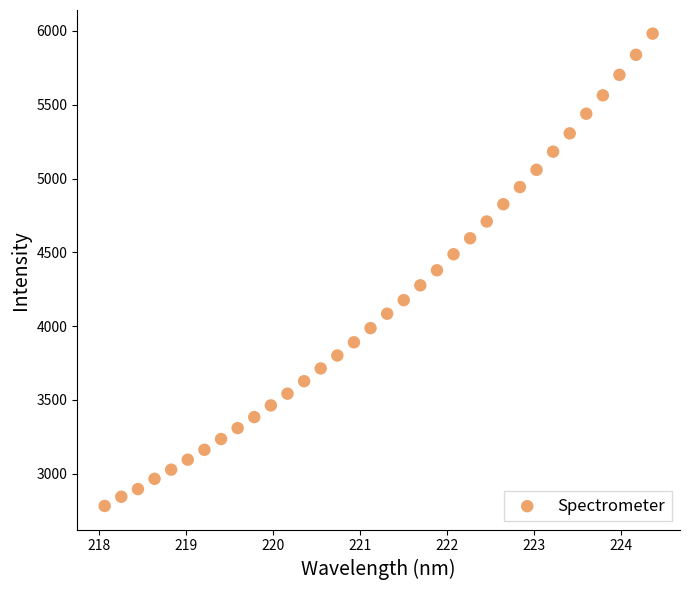

What is the range of Y values (max minus min)?

3200.6